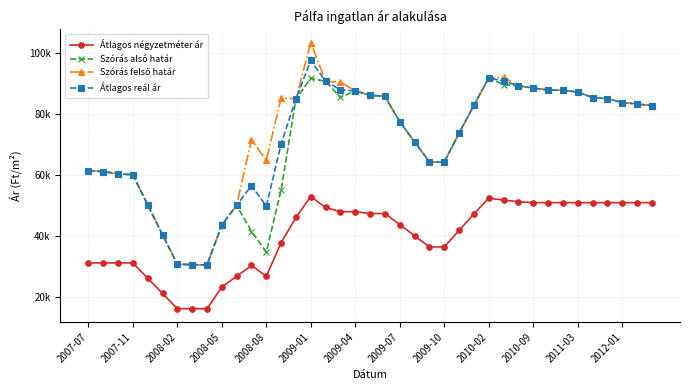

Is this an area chart (filled region under the line)?

No